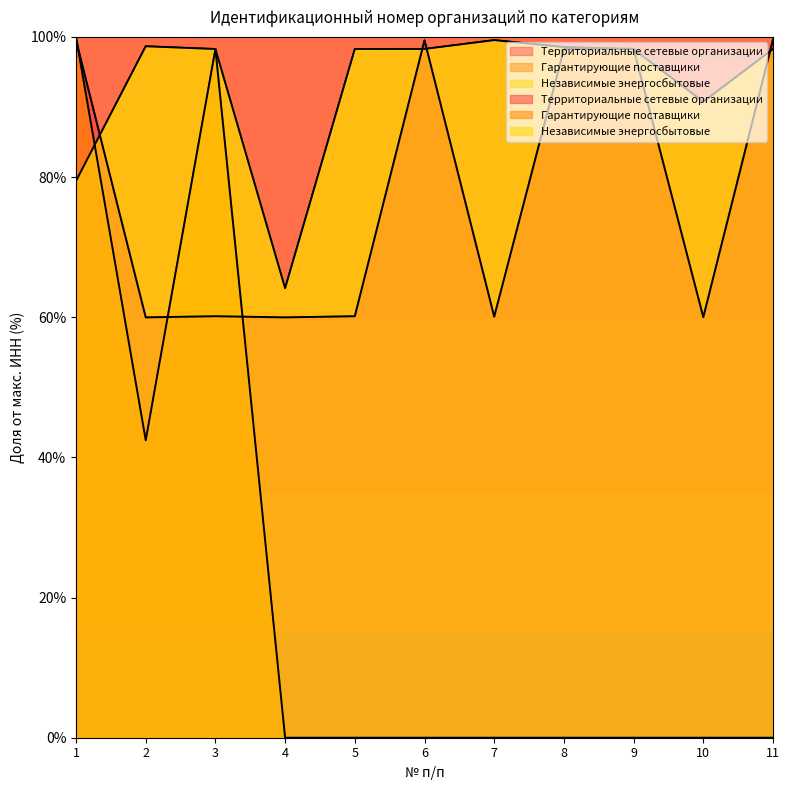

How many interior local peaks does the Территориальные сетевые организации series have?

3